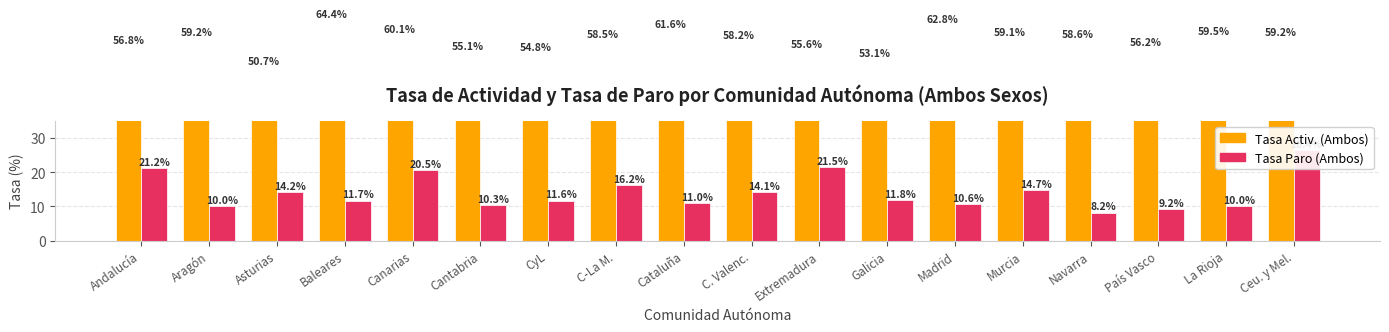

What is the sum of the Tasa Activ. (Ambos) values at La Rioja and Extremadura?

115.1